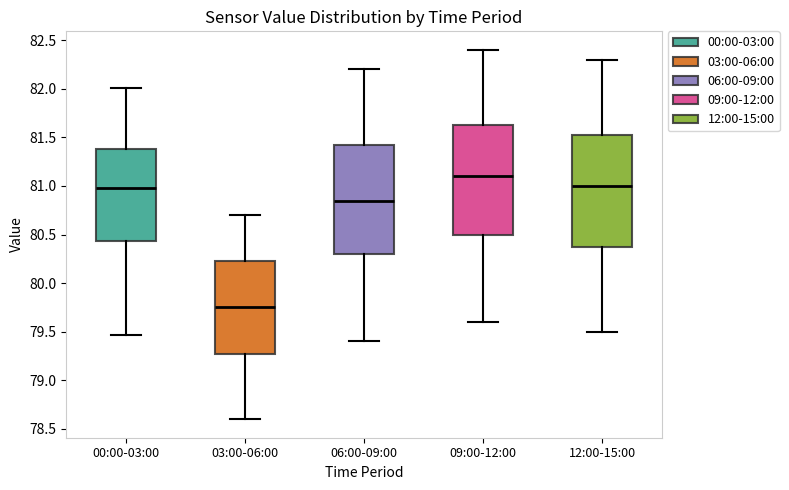

Reading left to right, read every box against the y-axis: the position of its median line, the range the box covers, and the ends of its whiskers. The values are not printed on the chart, so give them approximately, as read against the axis.

00:00-03:00: median 81.00, box 80.45 to 81.40, whiskers 79.45 to 82.00
03:00-06:00: median 79.75, box 79.30 to 80.25, whiskers 78.60 to 80.70
06:00-09:00: median 80.85, box 80.30 to 81.45, whiskers 79.40 to 82.20
09:00-12:00: median 81.10, box 80.50 to 81.65, whiskers 79.60 to 82.40
12:00-15:00: median 81.00, box 80.40 to 81.55, whiskers 79.50 to 82.30